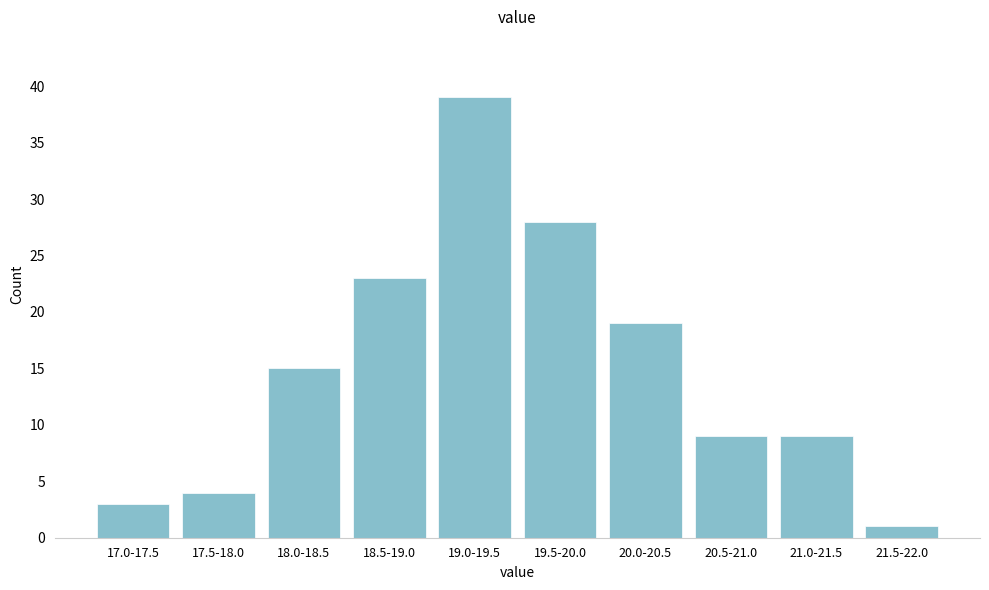

Reading left to right, transcribe all the data shown in this chart.

17.0-17.5=3	17.5-18.0=4	18.0-18.5=15	18.5-19.0=23	19.0-19.5=39	19.5-20.0=28	20.0-20.5=19	20.5-21.0=9	21.0-21.5=9	21.5-22.0=1